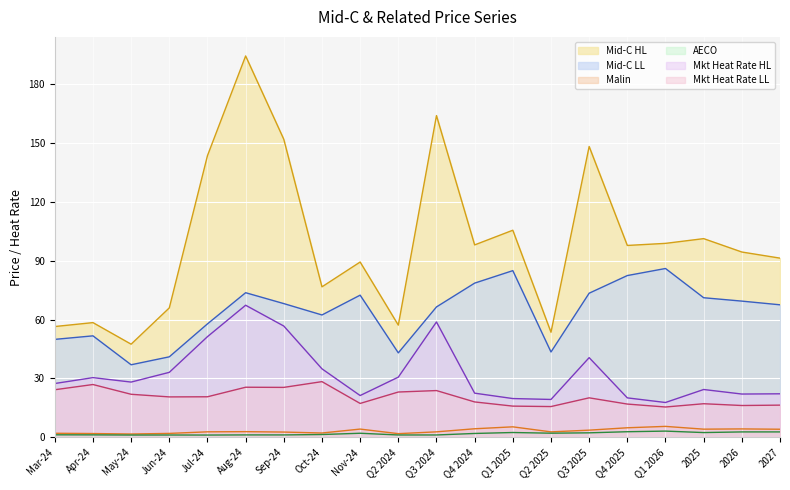

What is the maximum value shown in the chart?

194.5